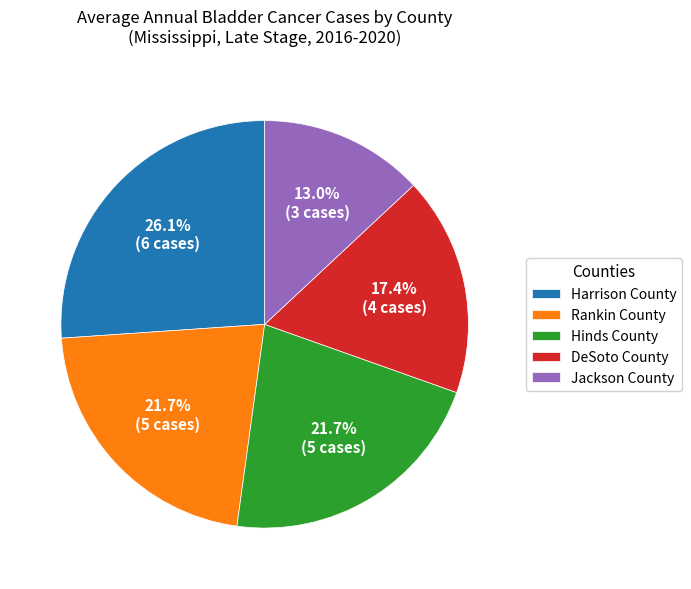

To the nearest percent, what is the difference between the Harrison County and DeSoto County slice percentages?

9%